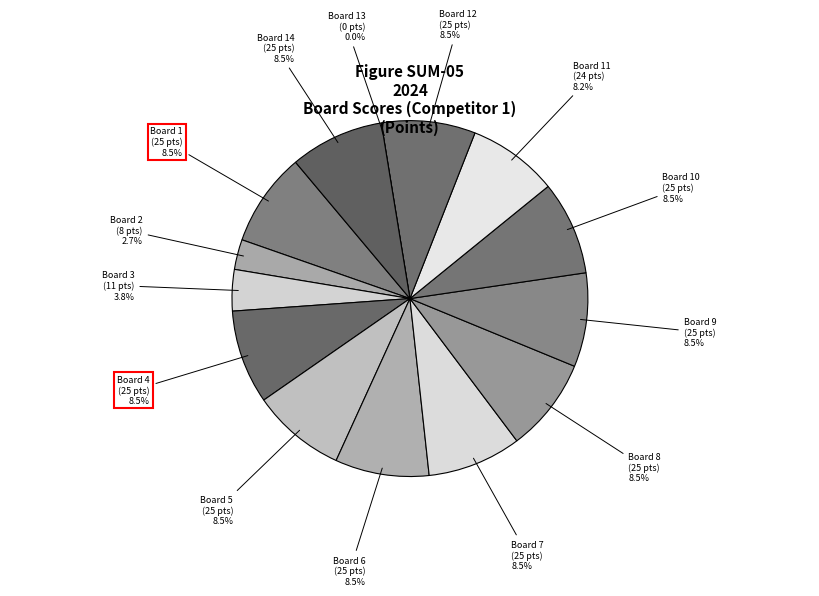

To the nearest percent, what is the combined percentage of Board 7 and Board 11?

17%